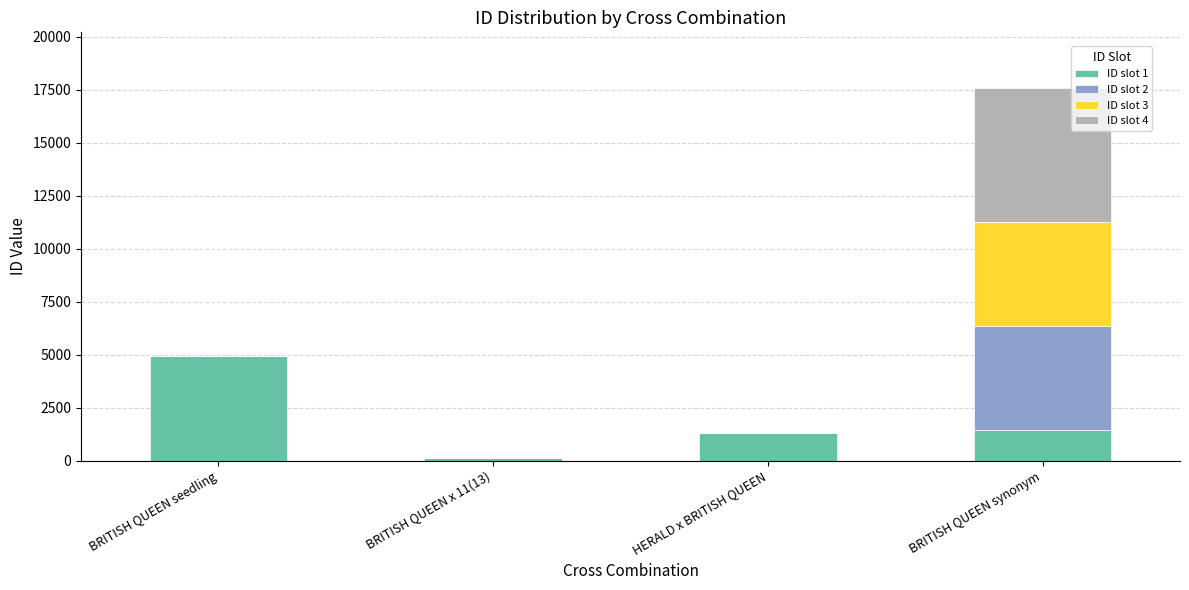

At which category is the sum across all series the highest?

BRITISH QUEEN synonym